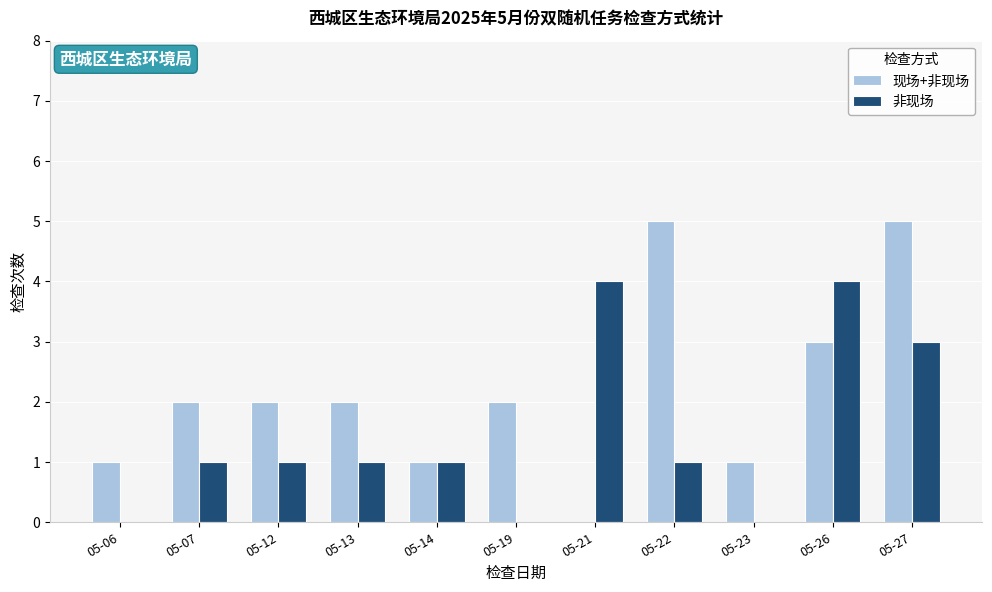

Which series has the largest range (max minus min)?

现场+非现场